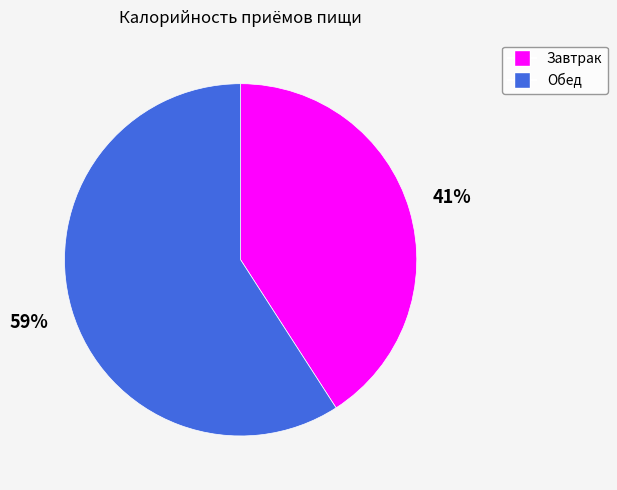

Is the sum of Завтрак and Обед greater than half?

Yes